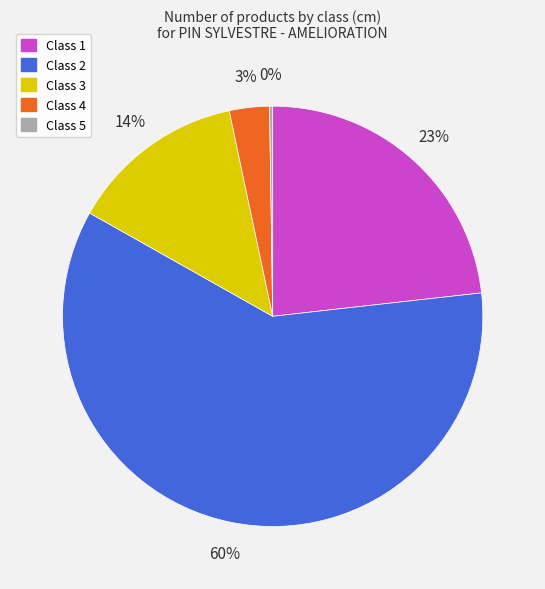

To the nearest percent, what is the difference between the largest and smallest slice percentages?

60%